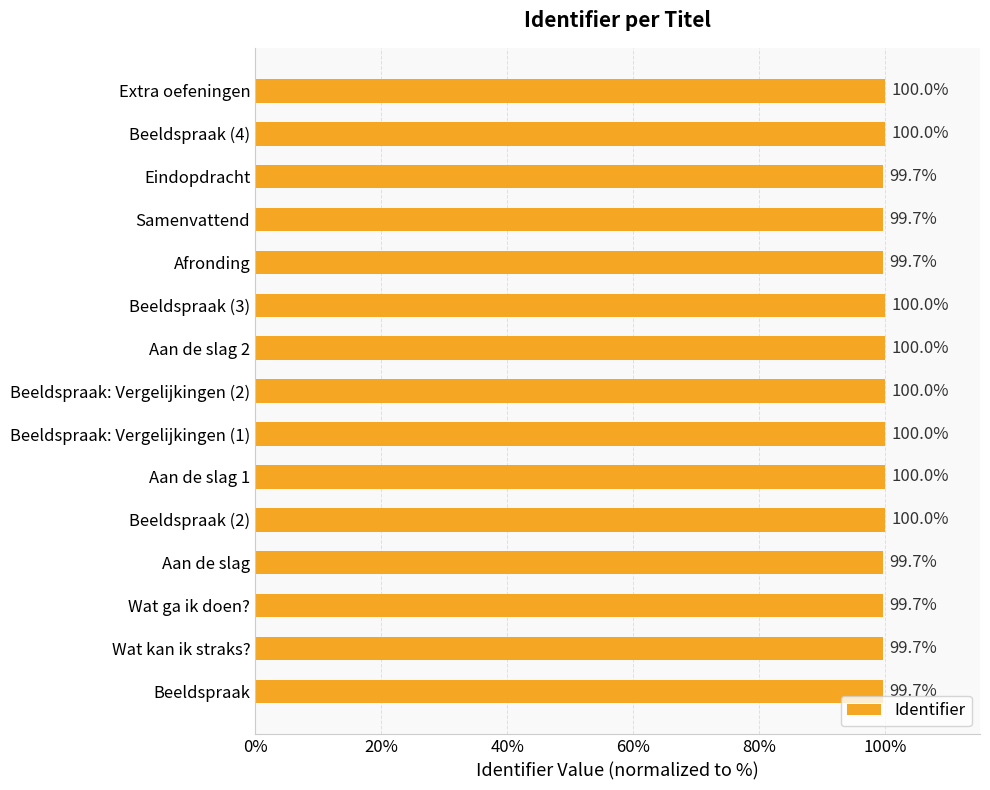

What is the greatest value displayed?

100.0